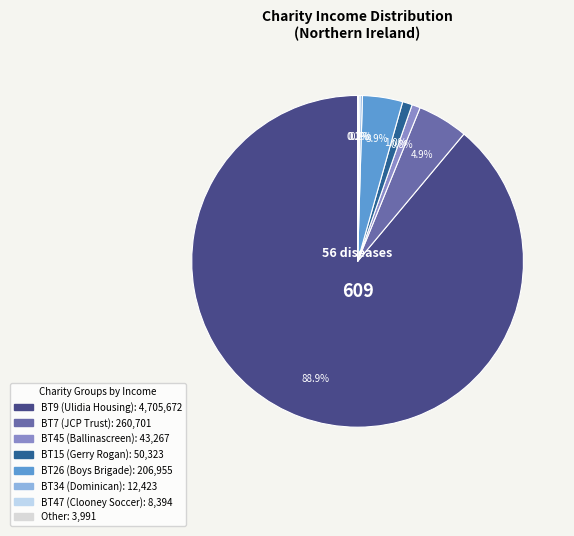

To the nearest percent, what is the average slice percentage?

12%